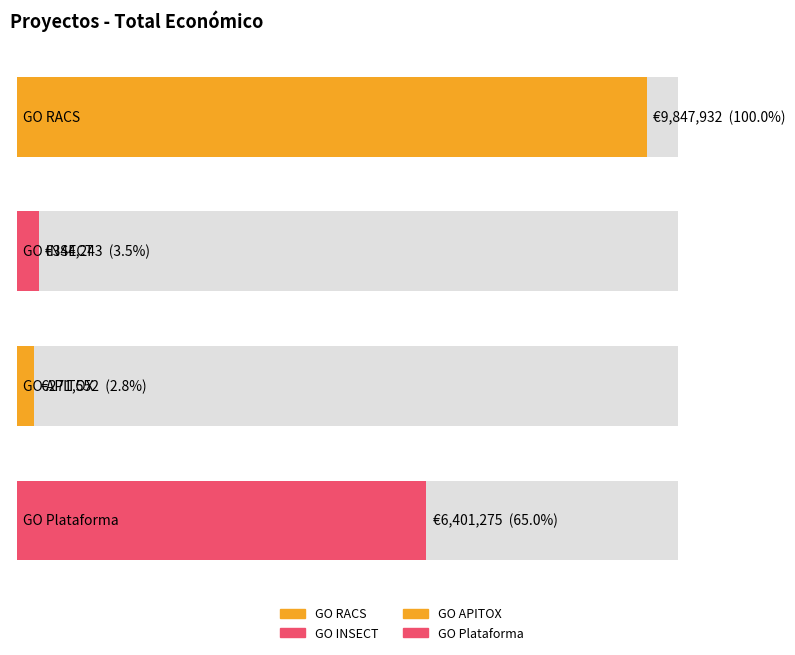

List the labels in order of value, smallest first.

GO APITOX, GO INSECT, GO Plataforma, GO RACS